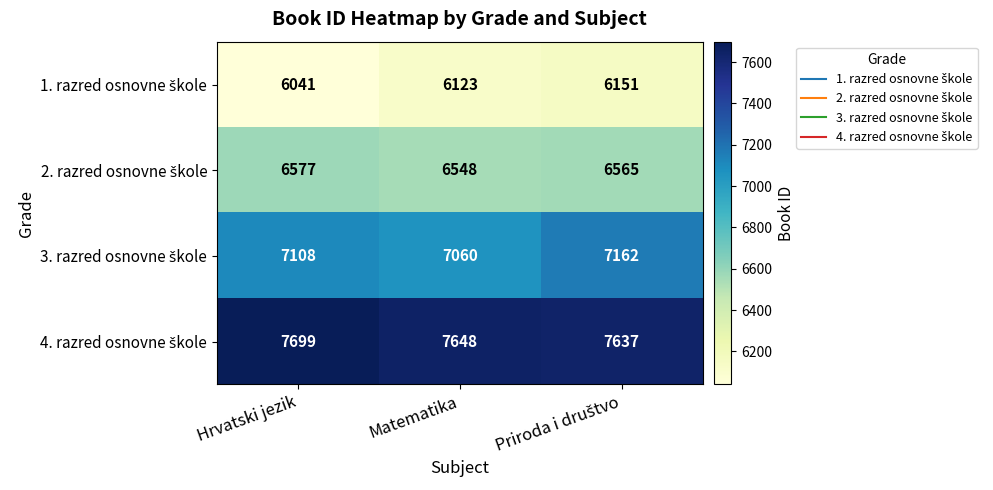

At which category does the chart reach its peak across all series?

Hrvatski jezik